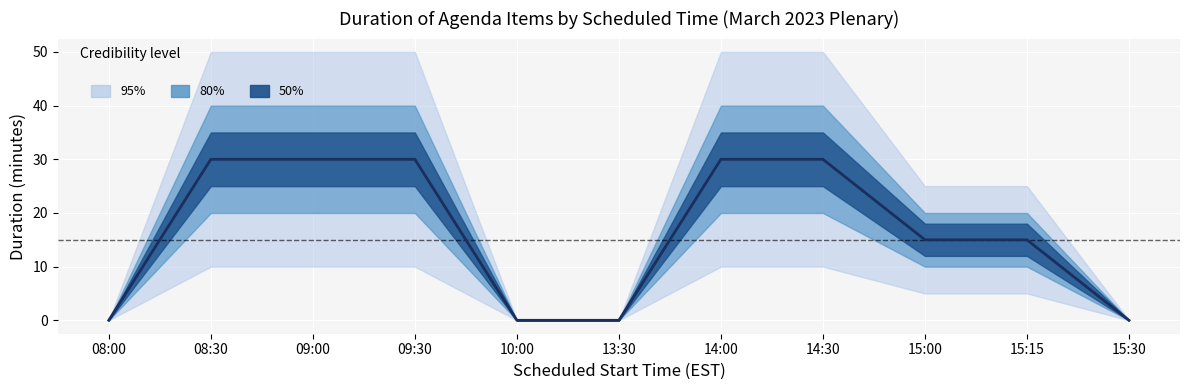

Which label corresponds to the smallest value in the chart?

08:00